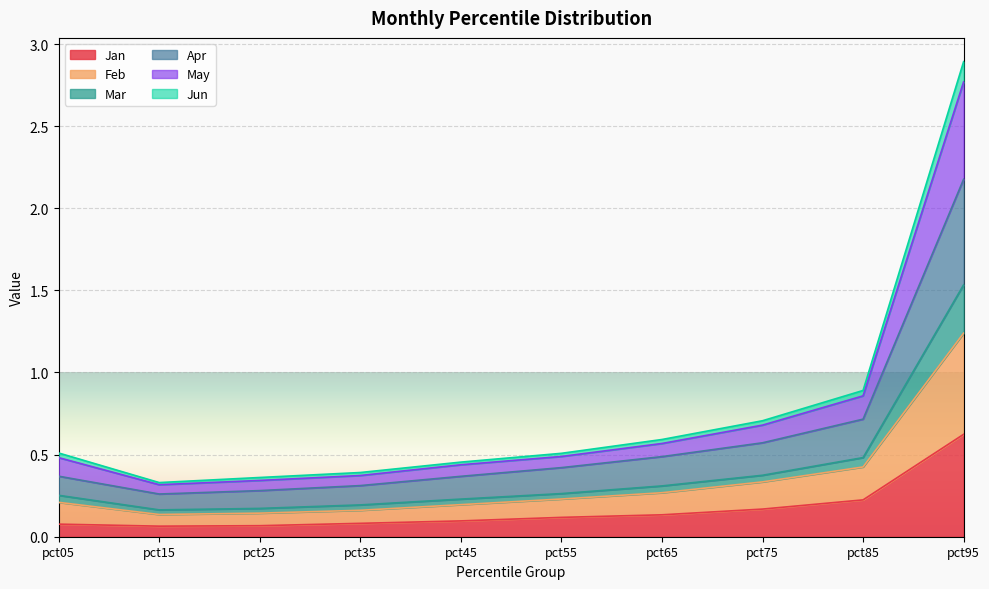

What are all the series names shown in the legend?

Jan, Feb, Mar, Apr, May, Jun